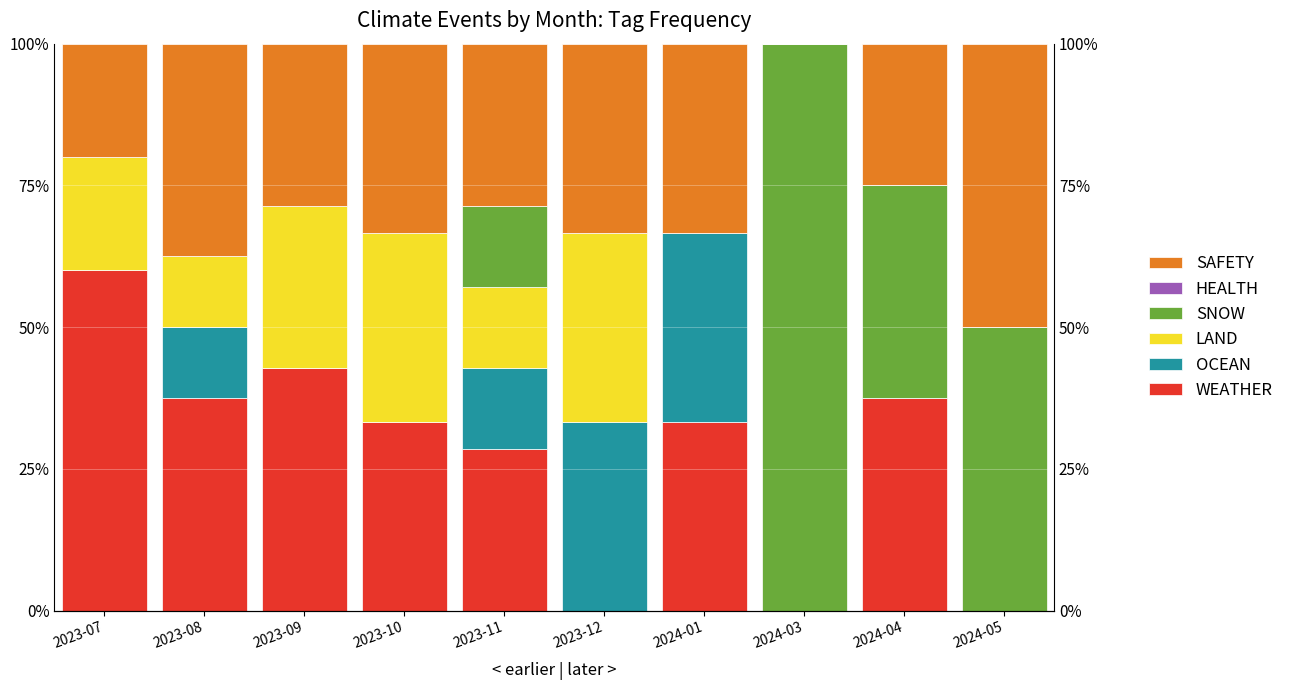

What is the value of the WEATHER bar at the 7th from the left?

33.3